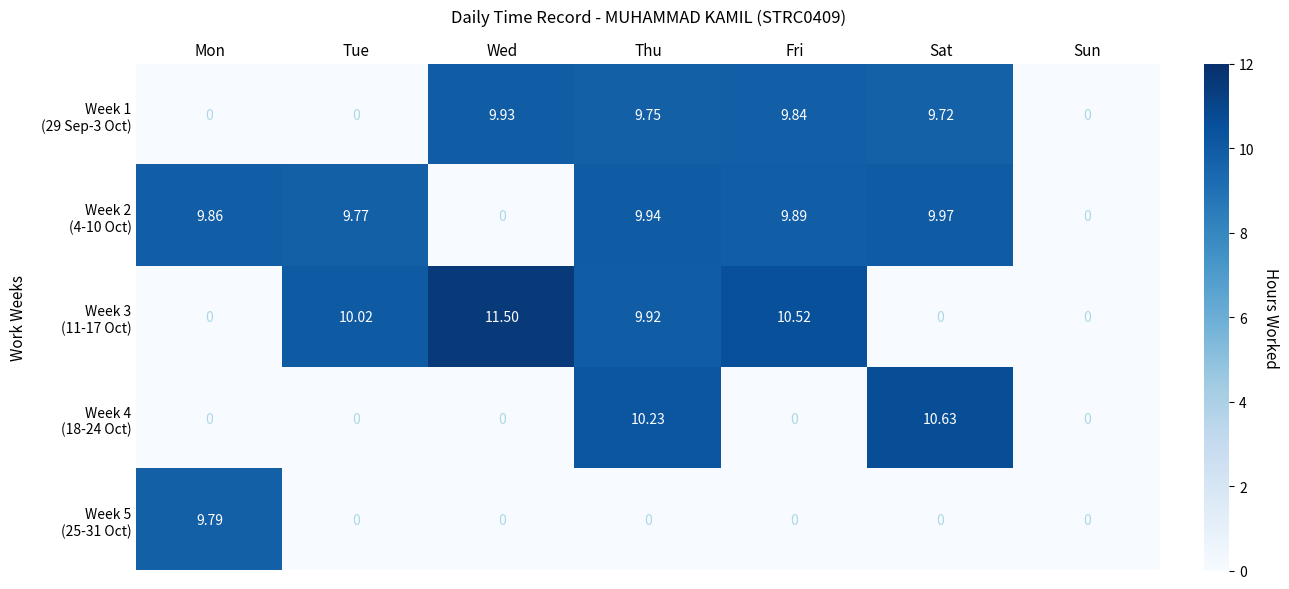

At which category does the chart reach its peak across all series?

Wed